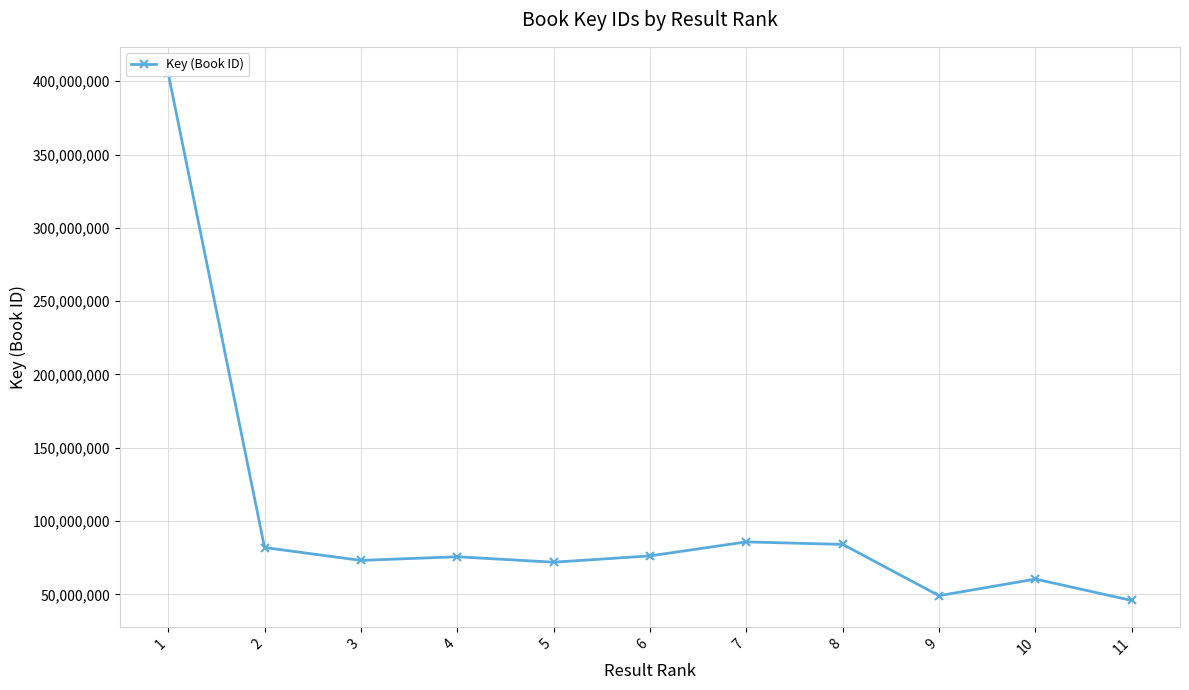

What is the sum of all values?

1109428107